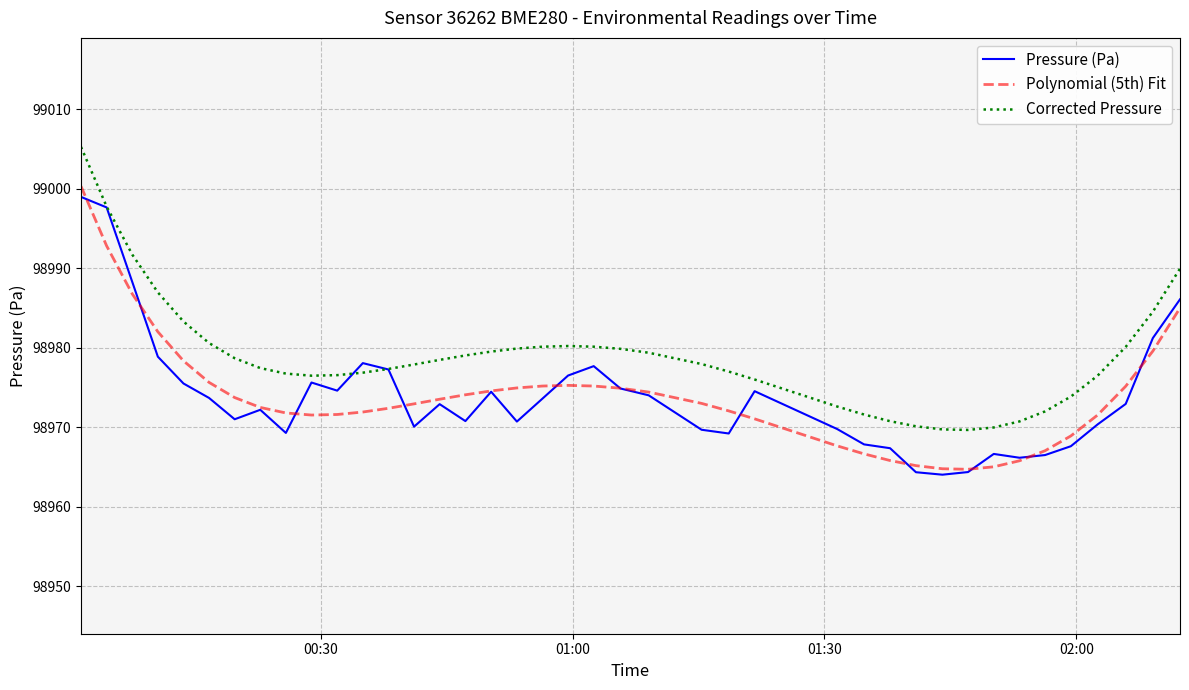

What is the maximum value shown in the chart?

99005.3